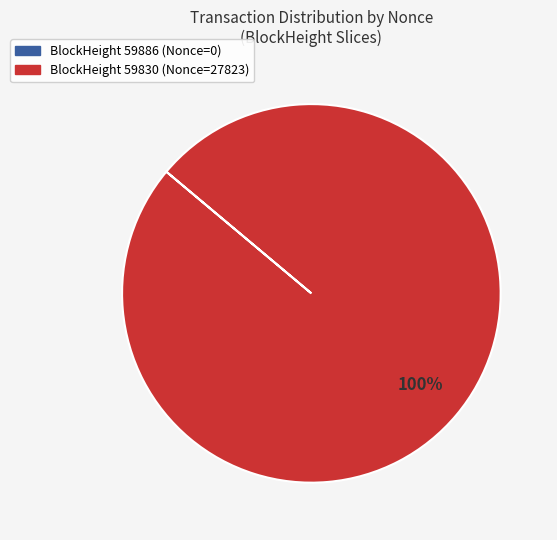

Is there any slice that represents more than half of the pie?

Yes